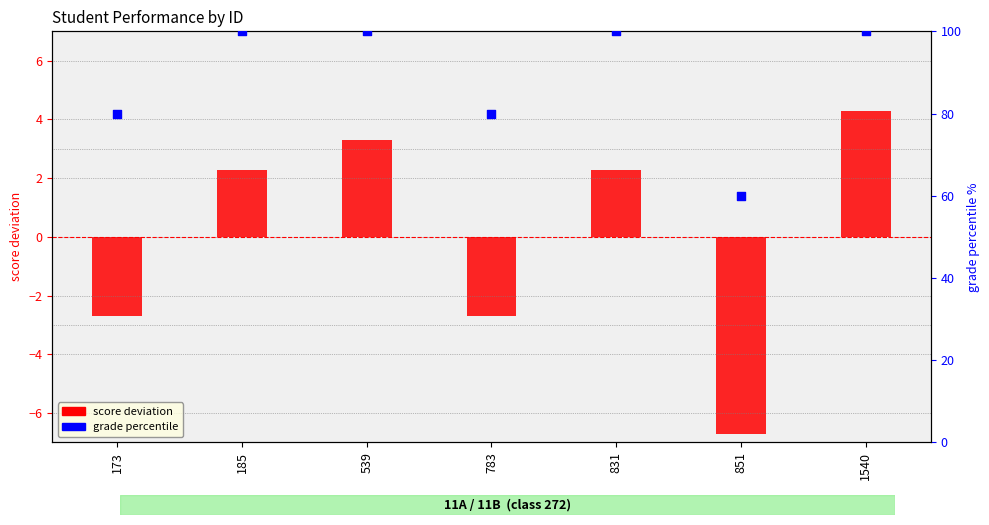

What is the change in value from 539 to 831?

-1.0